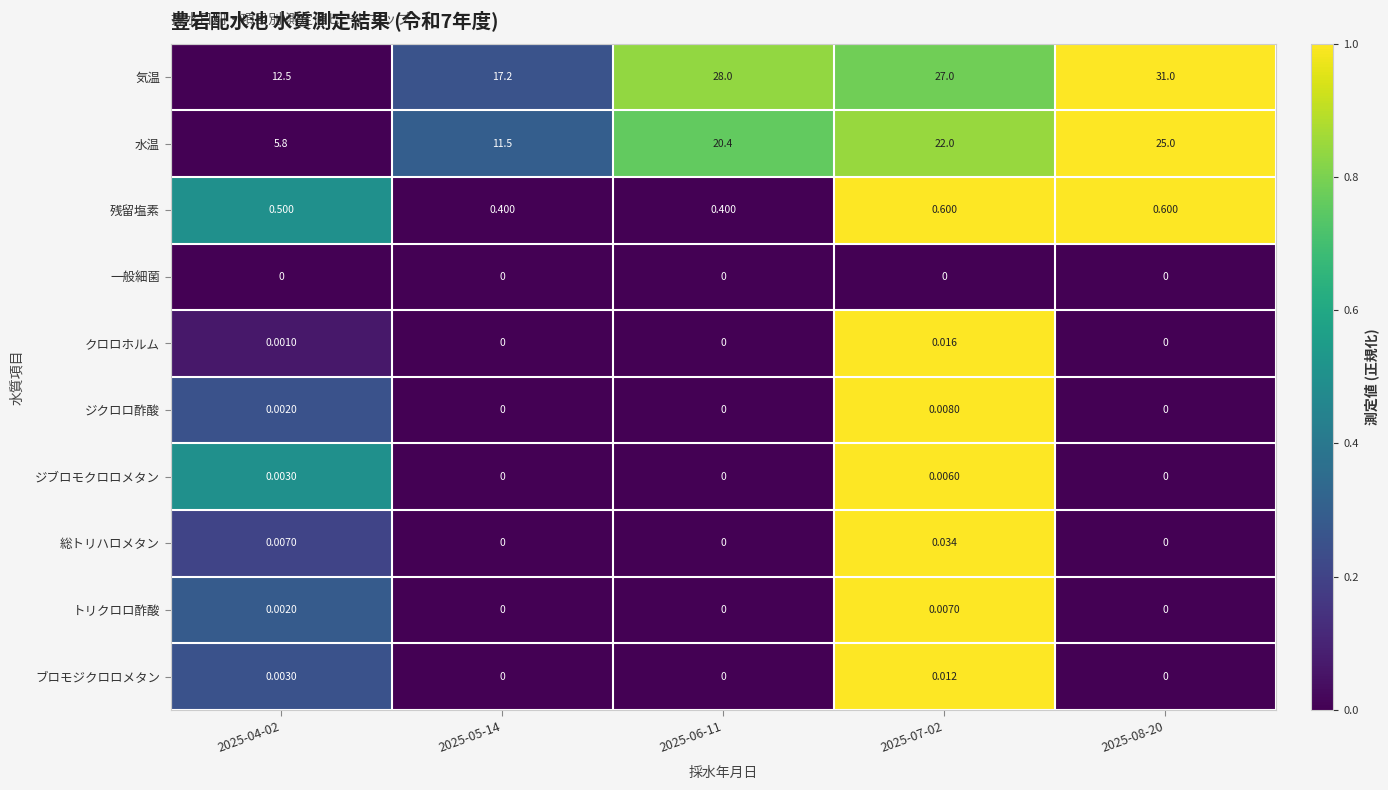

How many series are shown in this chart?

10